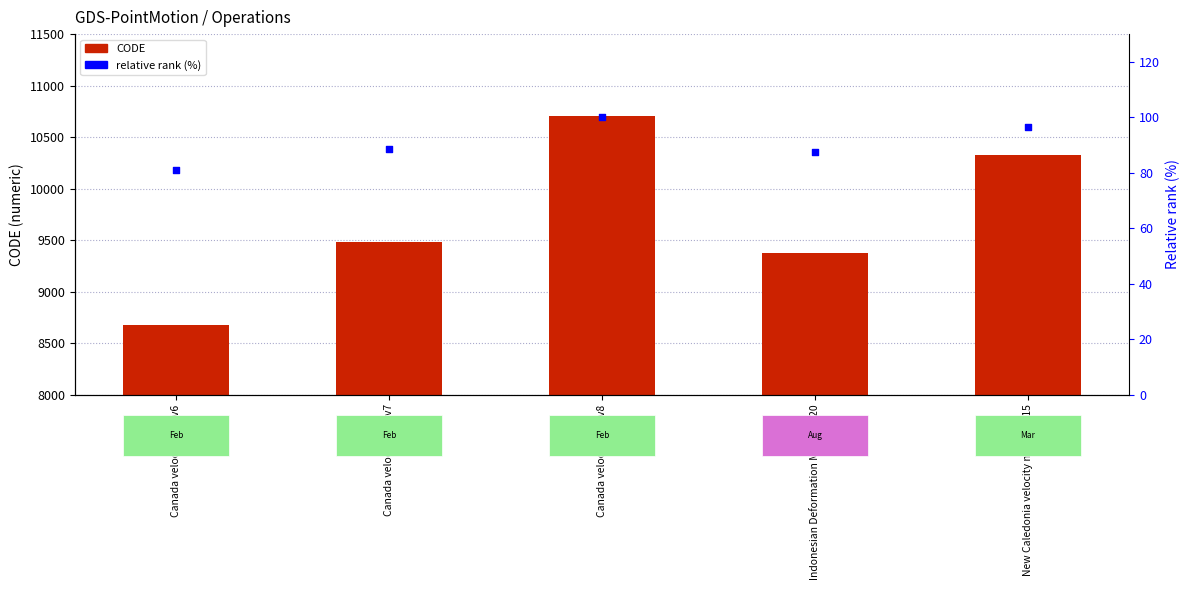

Which series contains the highest Y value?

CODE